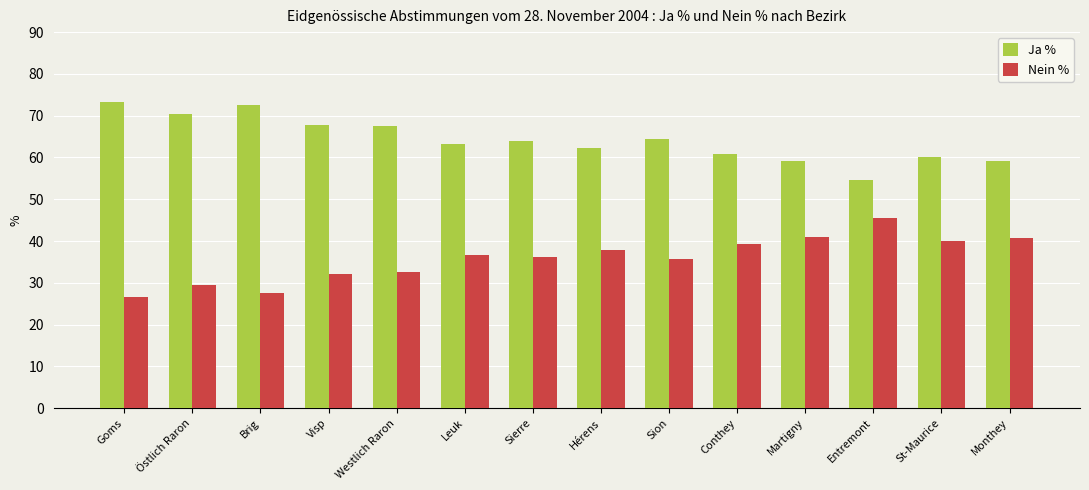

How many bars are there in each group?

2